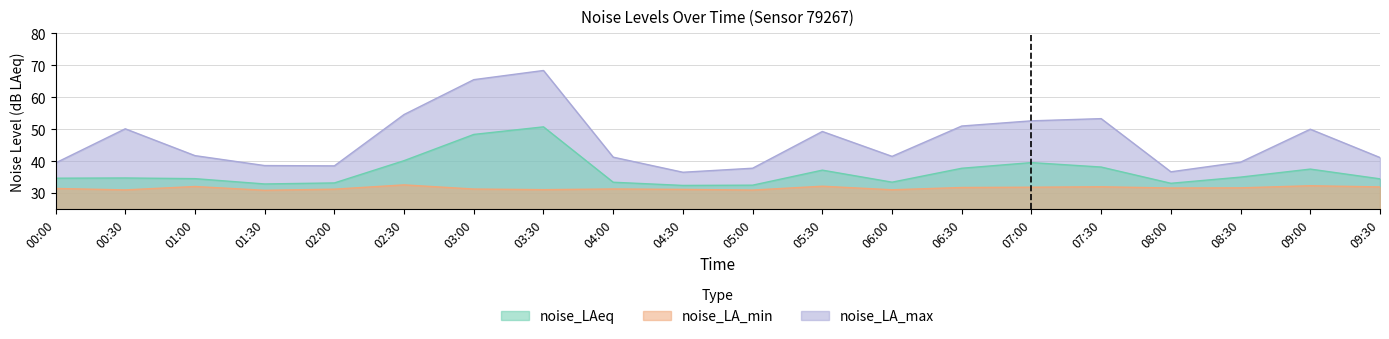

Rank the series at 08:30 from lowest to highest value.

noise_LA_min, noise_LAeq, noise_LA_max